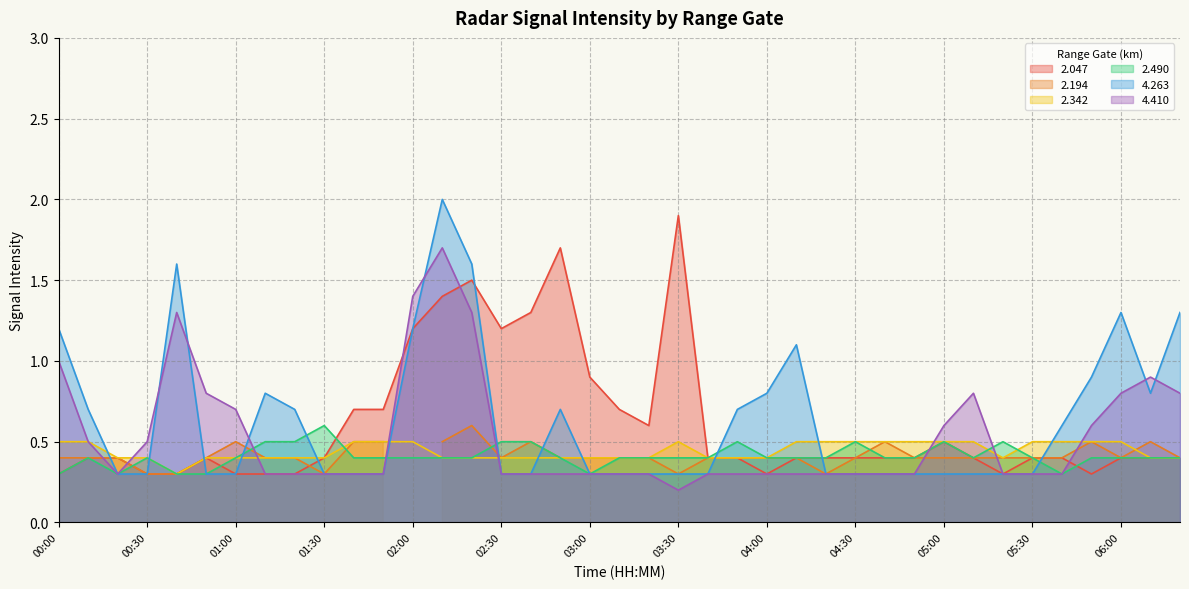

Where is   2.490 nearest to the value 0?

00:00